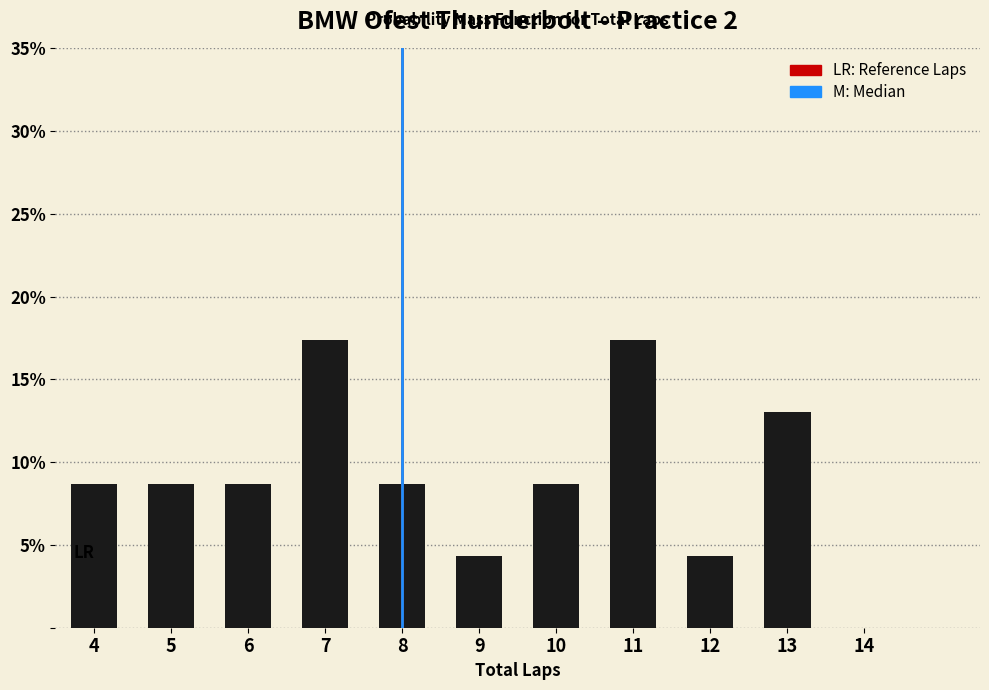

Reading left to right, what are all the values shown in this chart?

8.7	8.7	8.7	17.4	8.7	4.3	8.7	17.4	4.3	13.0